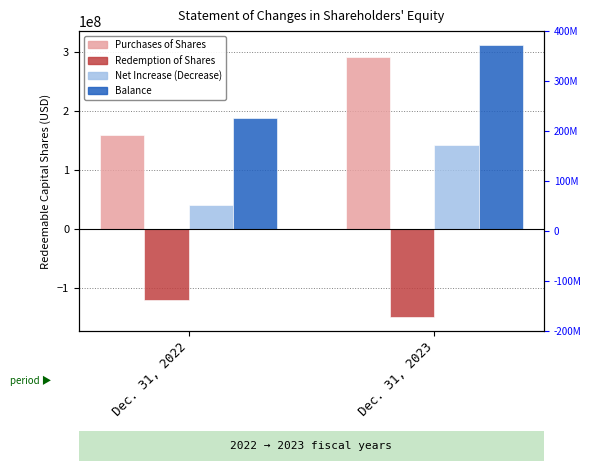

List the labels in order of Redemption of Shares value, largest first.

Dec. 31, 2022, Dec. 31, 2023